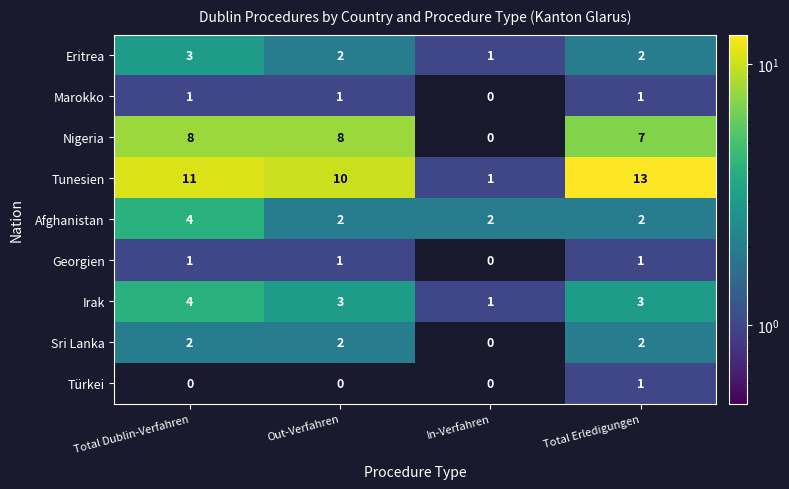

What value does the Afghanistan series have at Total Dublin-Verfahren?

4